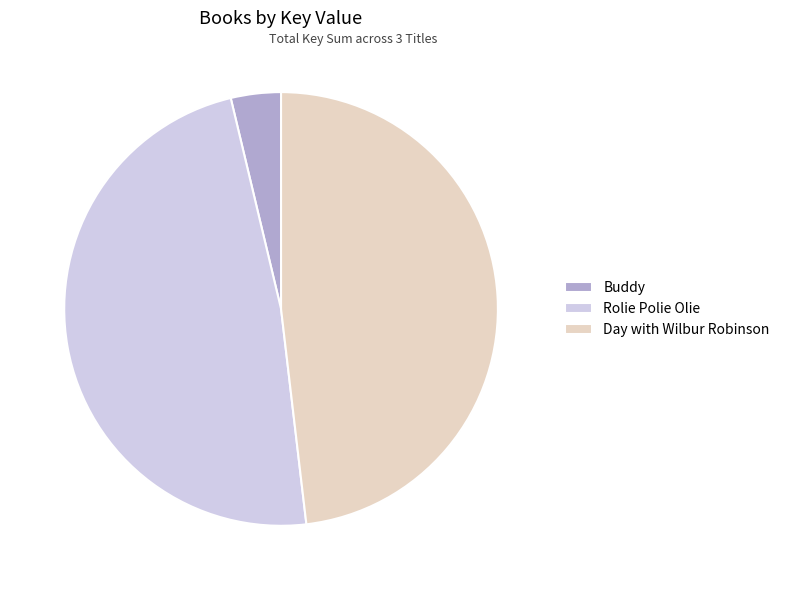

Combined, do Rolie Polie Olie and Day with Wilbur Robinson account for over 50%?

Yes